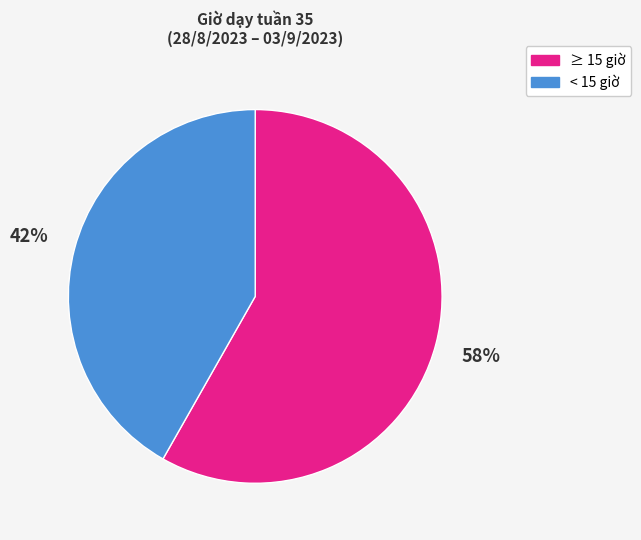

Which category has the smallest portion of the pie?

< 15 giờ